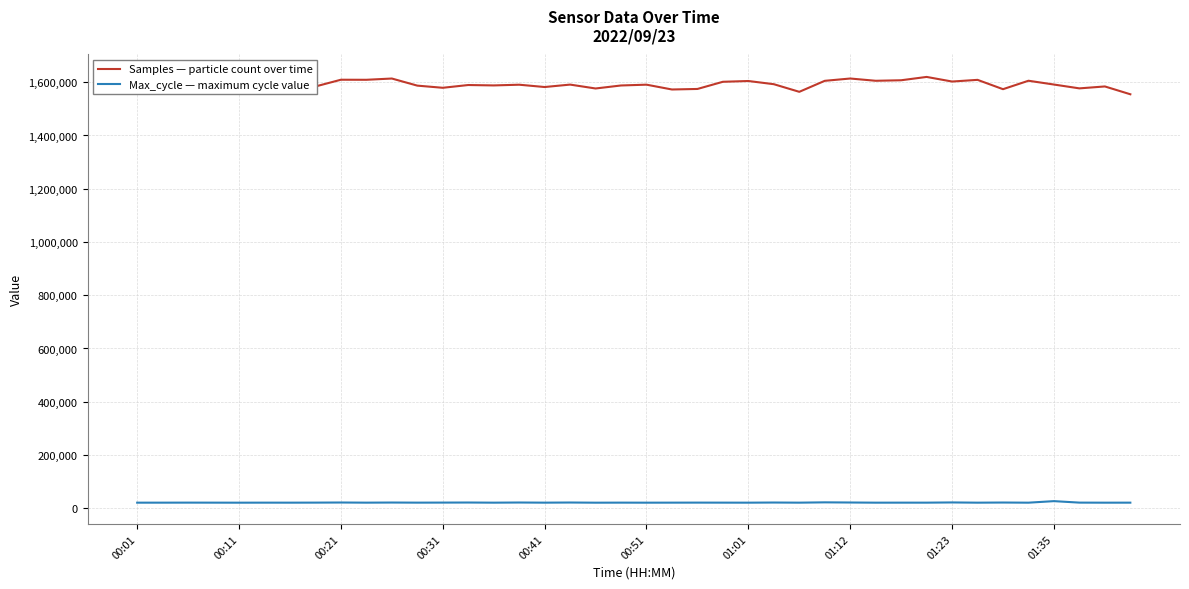

What position from the right is 17?

23